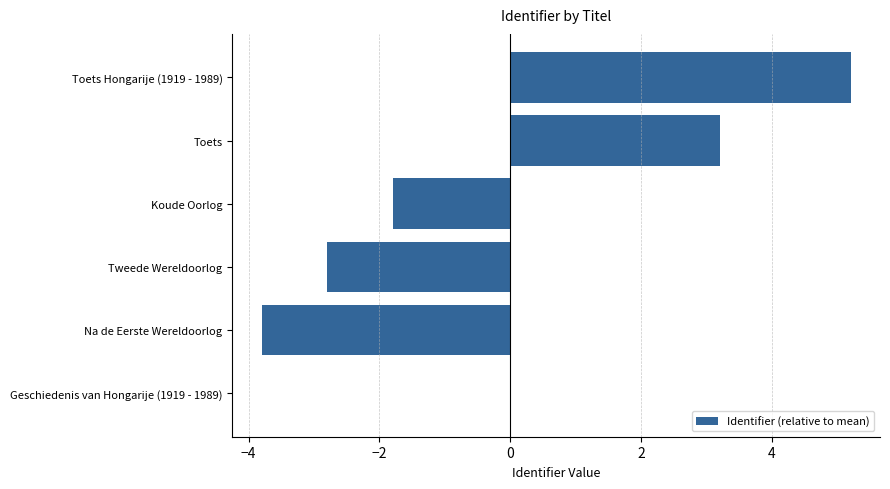

The chart shows a value of -2.8 at Tweede Wereldoorlog. True or false?

True